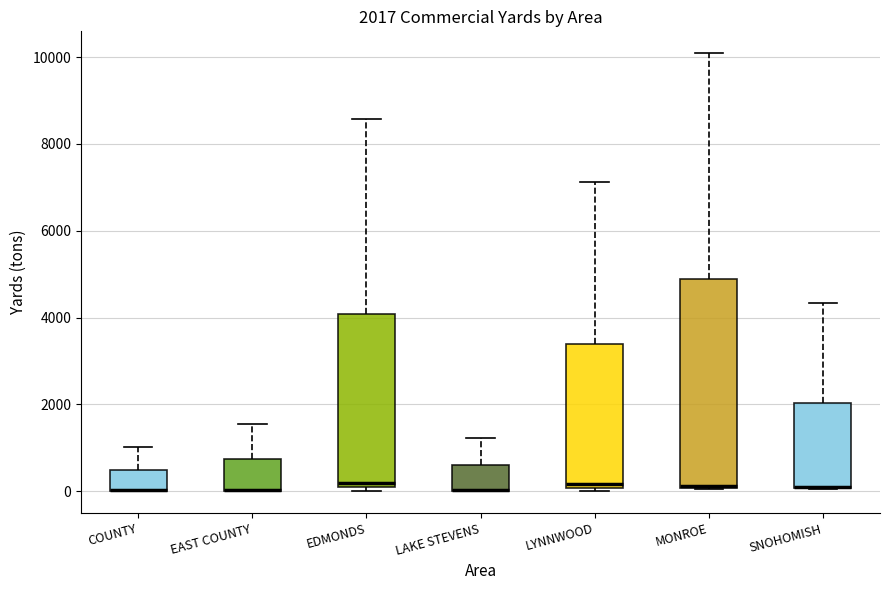

Comparing the boxes themselves (not the whiskers), which one is the tallest?

MONROE